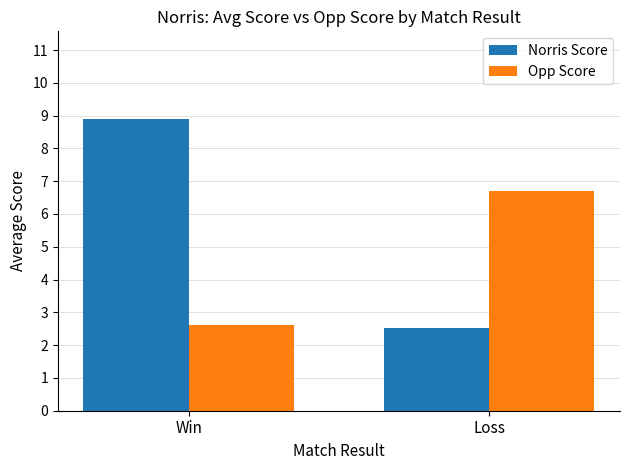

The value of Norris Score at Win is 8.9. True or false?

True